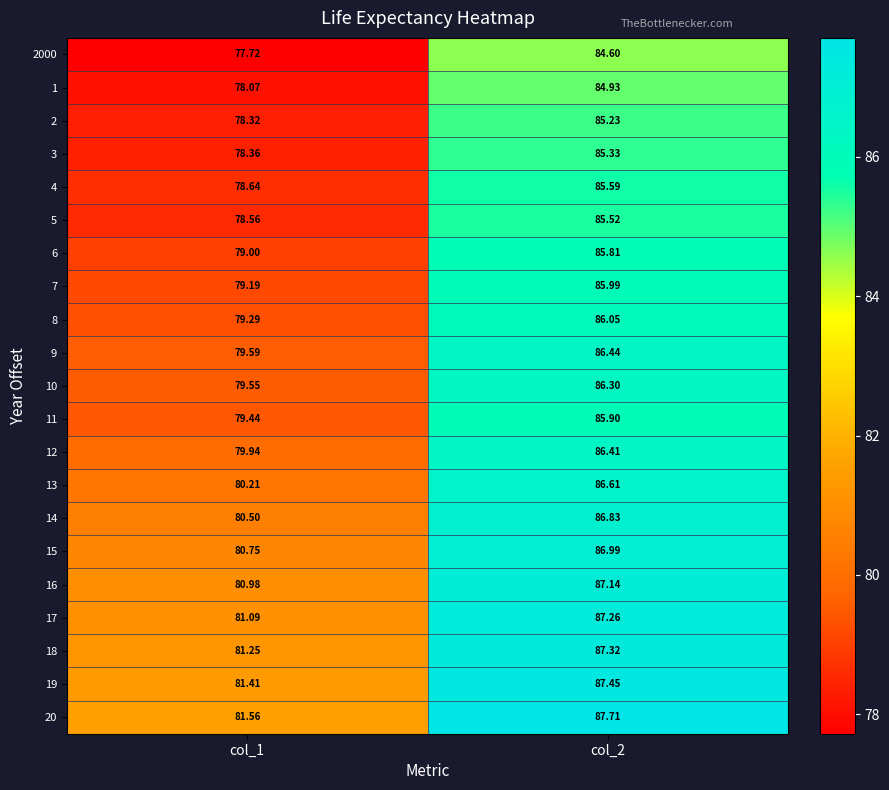

Reading left to right, extract all data points from this chart.

2000: col_1=77.7	col_2=84.6
1: col_1=78.1	col_2=84.9
2: col_1=78.3	col_2=85.2
3: col_1=78.4	col_2=85.3
4: col_1=78.6	col_2=85.6
5: col_1=78.6	col_2=85.5
6: col_1=79.0	col_2=85.8
7: col_1=79.2	col_2=86.0
8: col_1=79.3	col_2=86.0
9: col_1=79.6	col_2=86.4
10: col_1=79.5	col_2=86.3
11: col_1=79.4	col_2=85.9
12: col_1=79.9	col_2=86.4
13: col_1=80.2	col_2=86.6
14: col_1=80.5	col_2=86.8
15: col_1=80.8	col_2=87.0
16: col_1=81.0	col_2=87.1
17: col_1=81.1	col_2=87.3
18: col_1=81.2	col_2=87.3
19: col_1=81.4	col_2=87.5
20: col_1=81.6	col_2=87.7